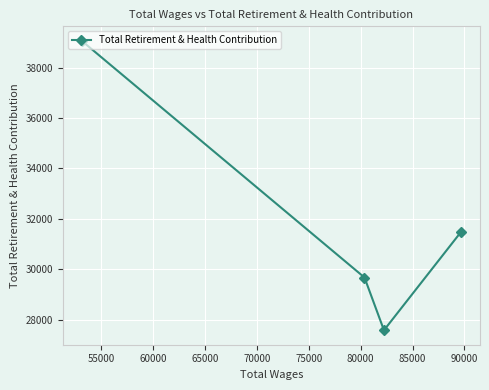

What is the minimum value shown in the chart?

27582